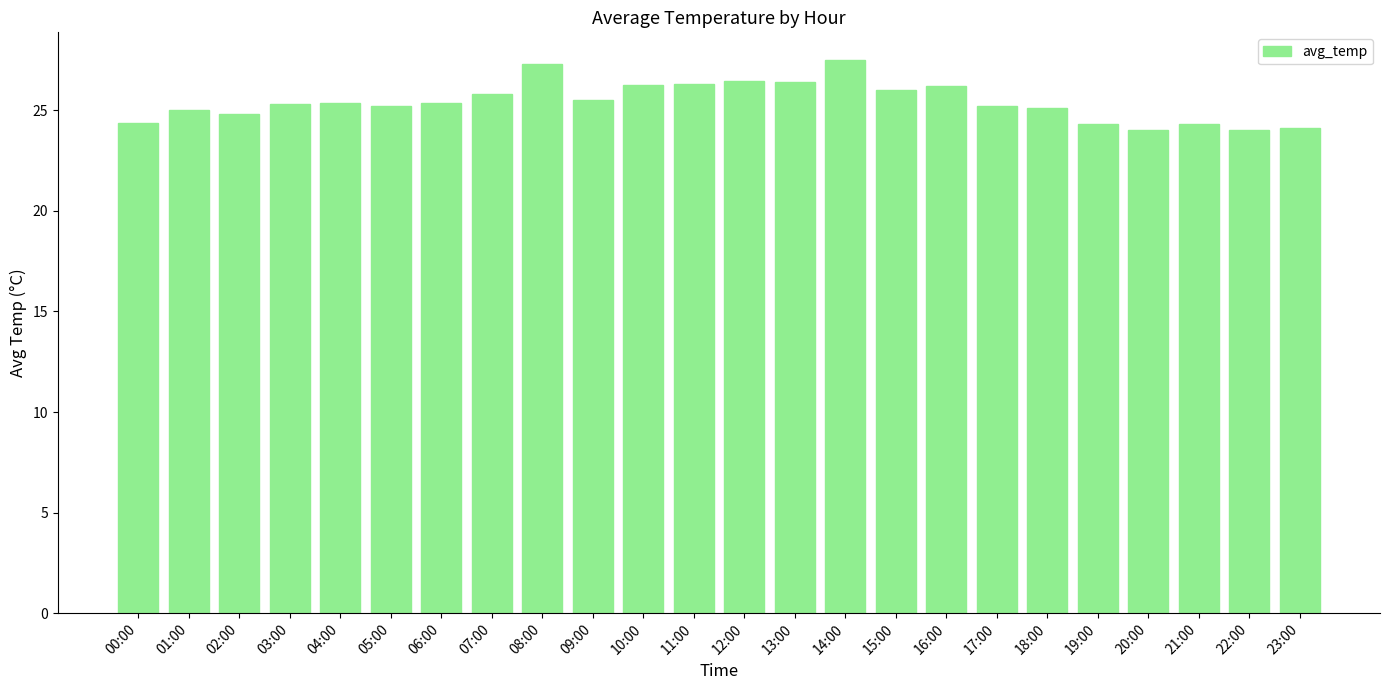

What is the maximum value shown in the chart?

27.5